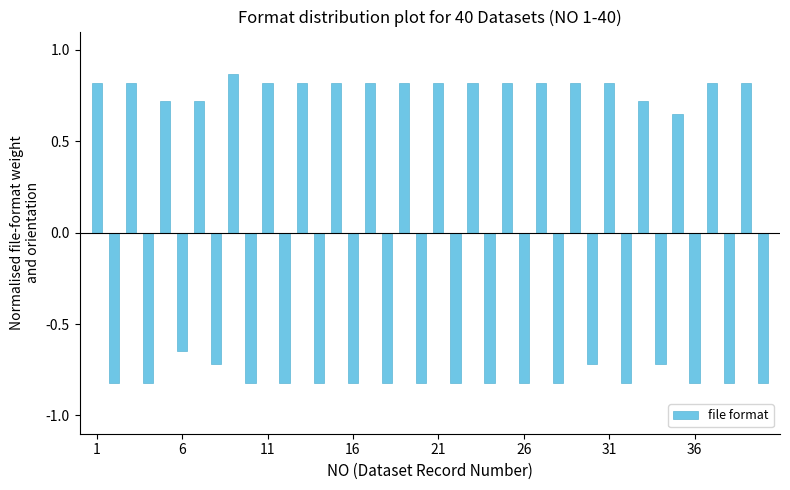

What is the minimum value shown in the chart?

-0.8